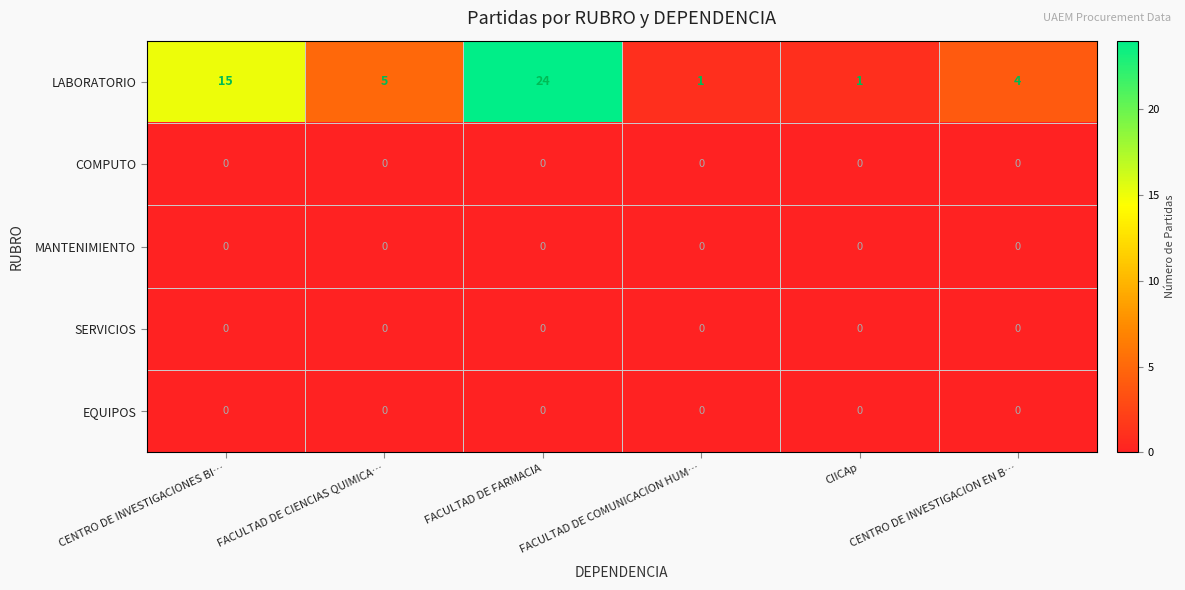

The MANTENIMIENTO series shows 0 at FACULTAD DE CIENCIAS QUIMICA…. True or false?

True